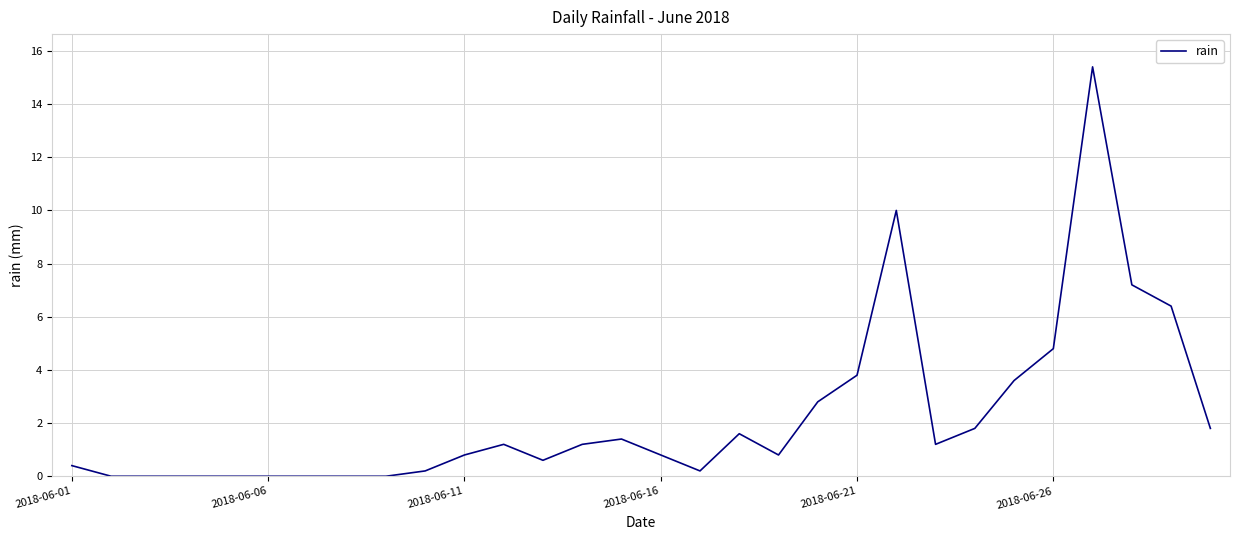

What is the greatest value displayed?

15.4